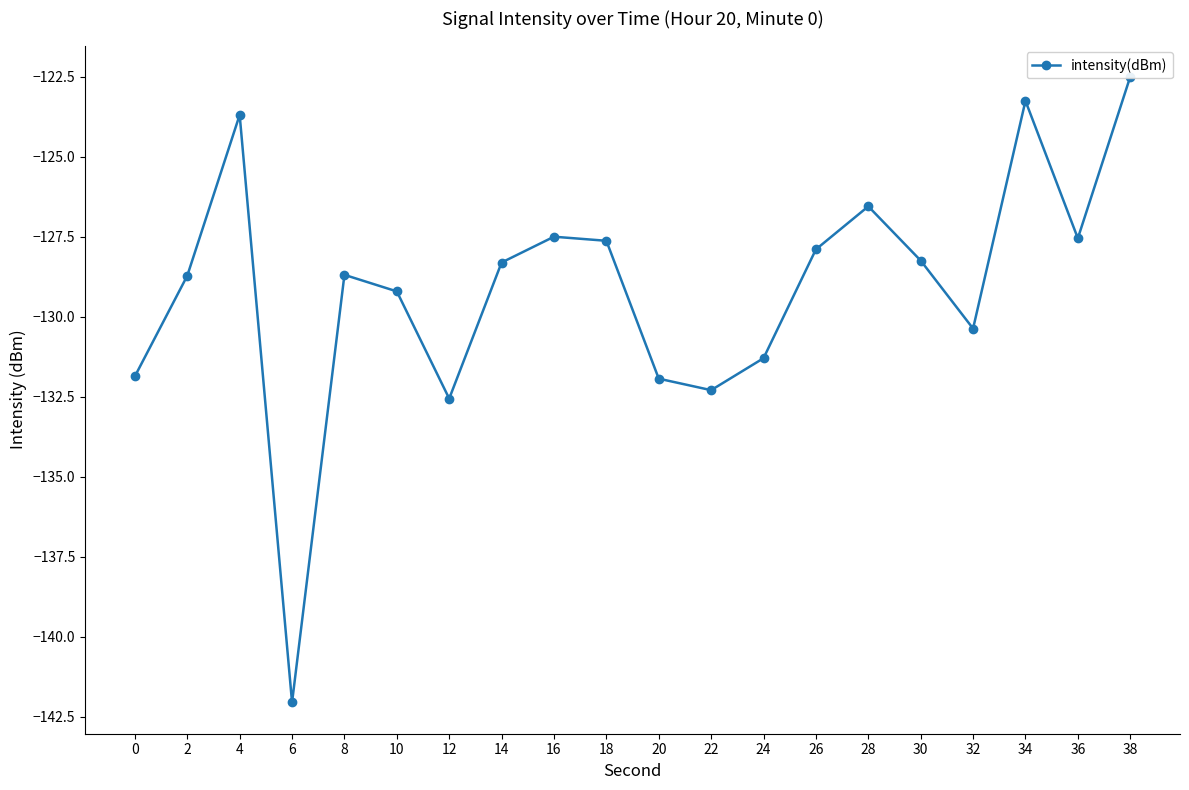

At which label is the value closest to -132?

20